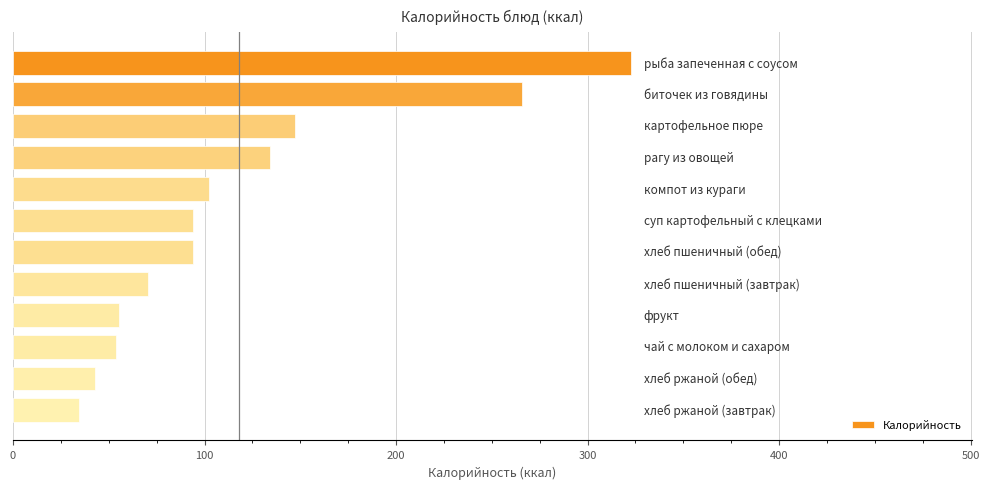

What is the difference between the second highest and second lowest values?

223.0